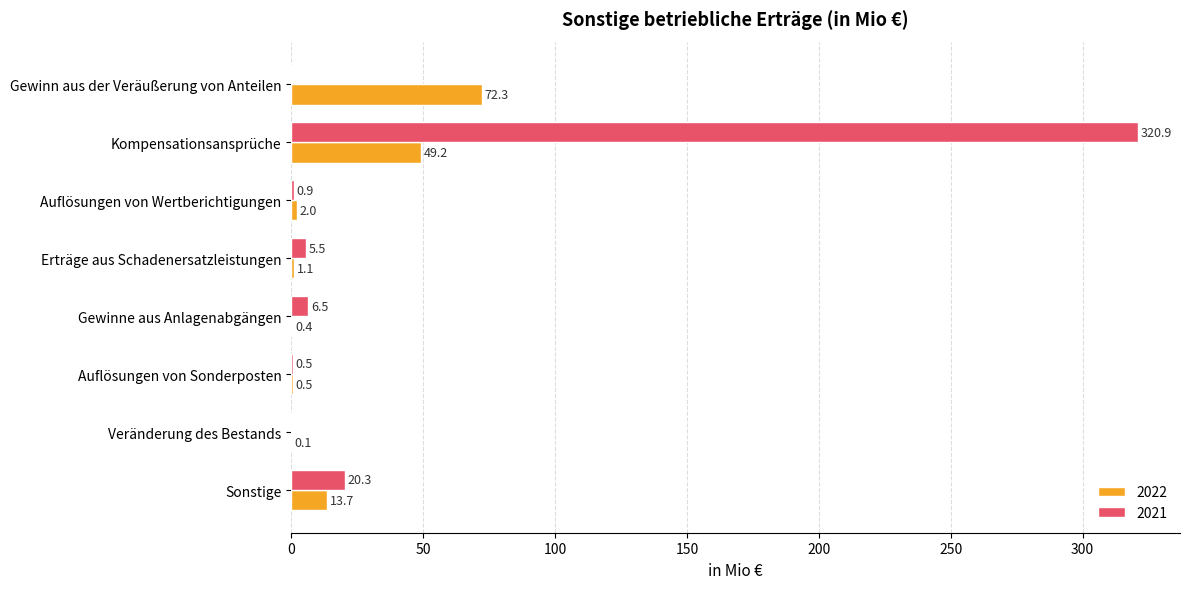

Which series has the largest total across all categories?

2021